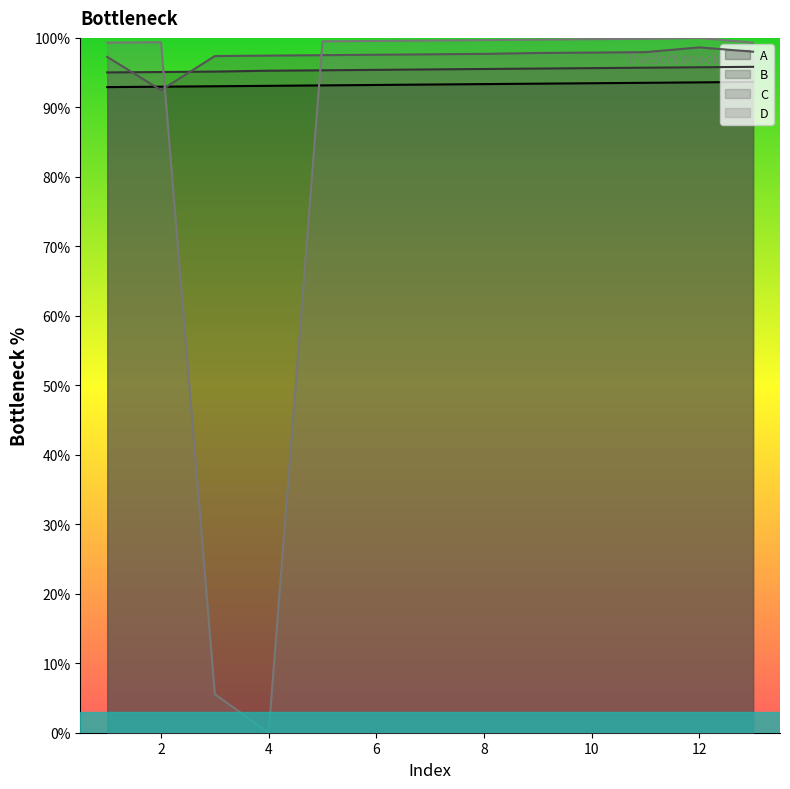

At 12, list the series in order from largest to smallest.

D, C, B, A